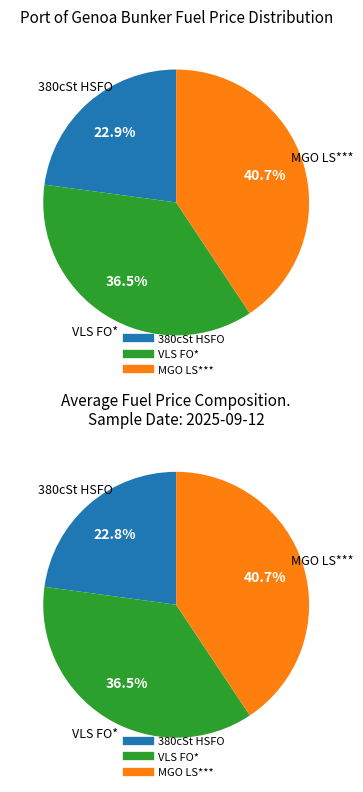

Combined, what portion of the pie is MGO LS*** and 380cSt HSFO?

63.5%